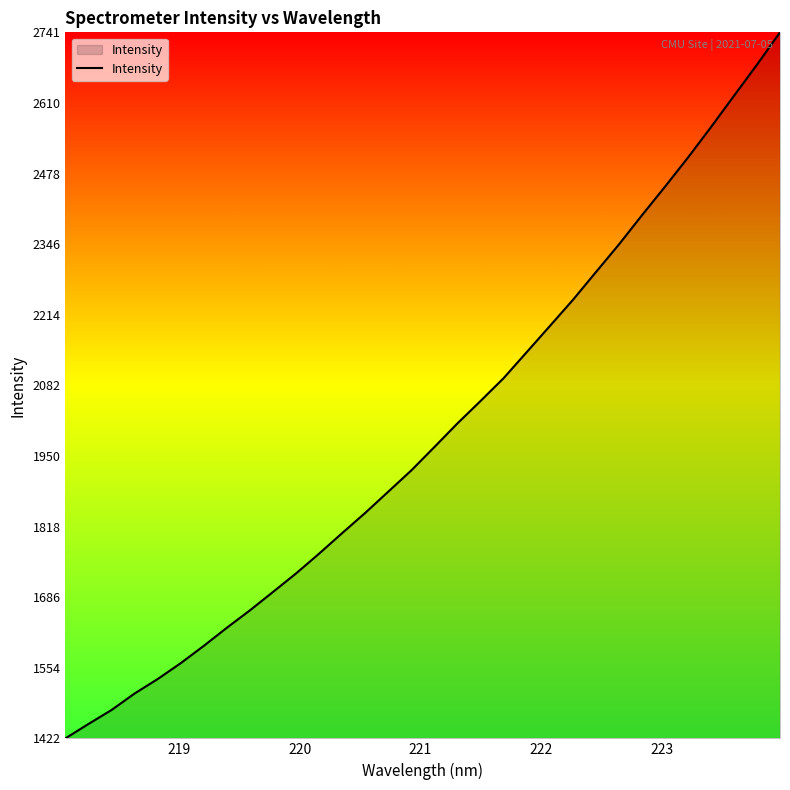

What is the smallest value displayed?

1422.4